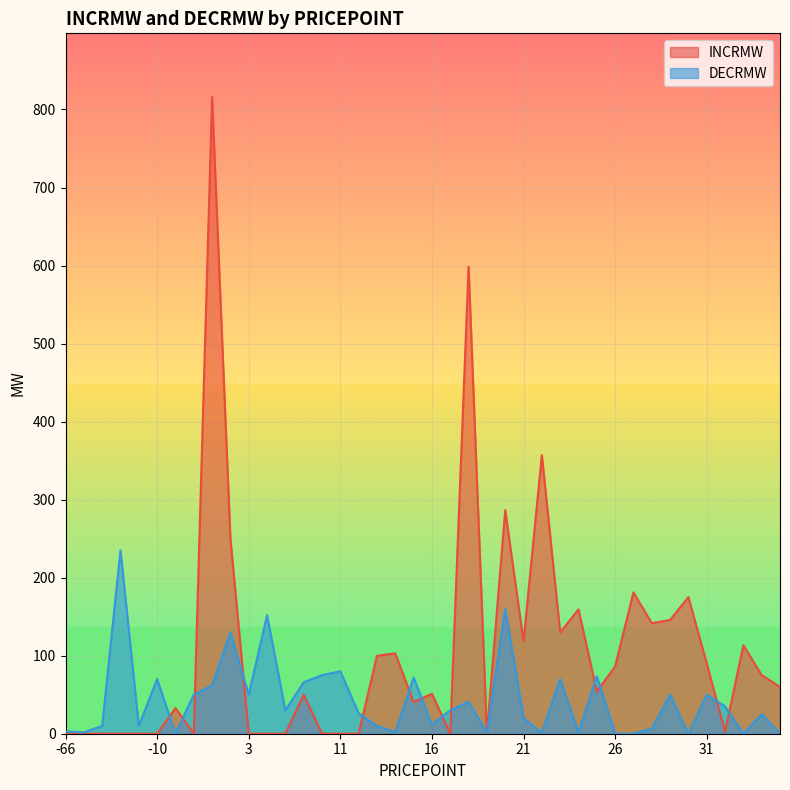

Which category has the lowest value in the INCRMW series?

-66